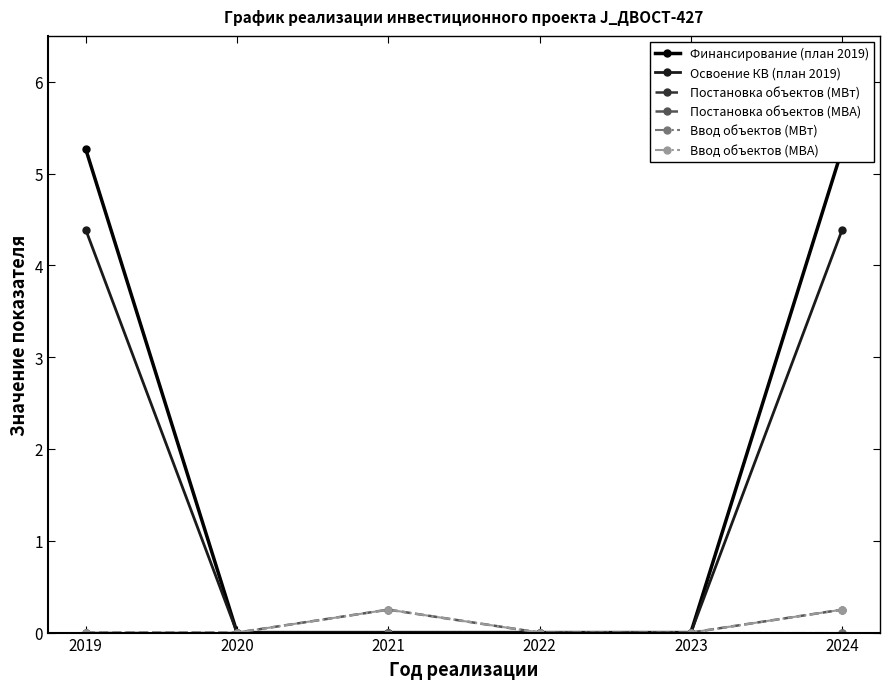

Which label corresponds to the smallest value in the chart?

2020